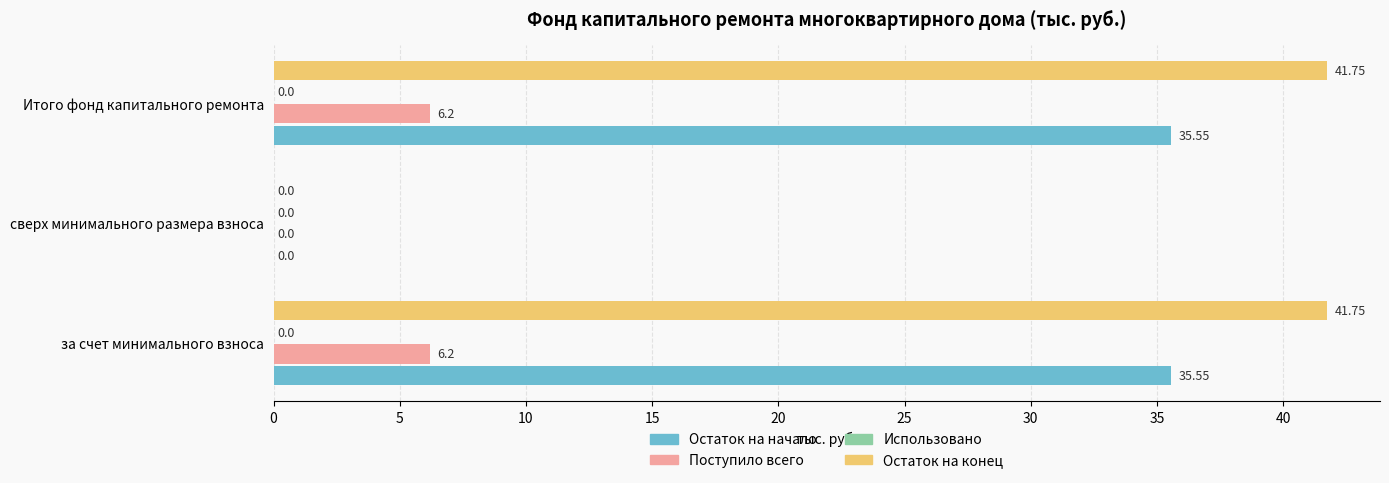

What is the sum of all Поступило всего values?

12.4